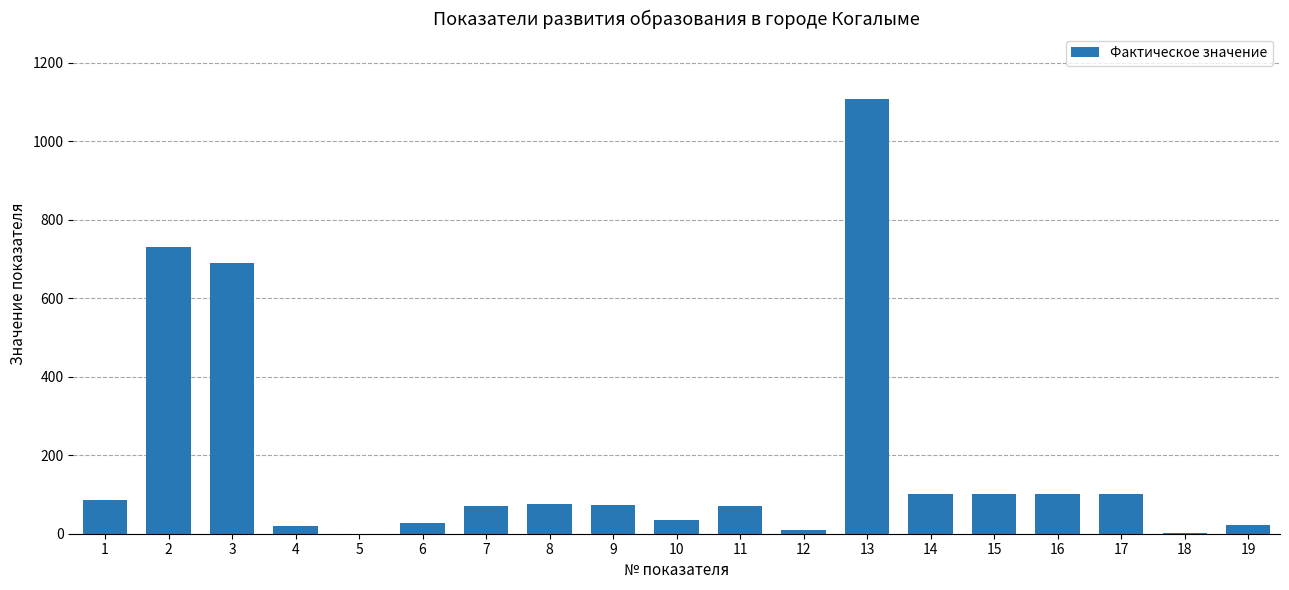

At which label is the value closest to 554?

3